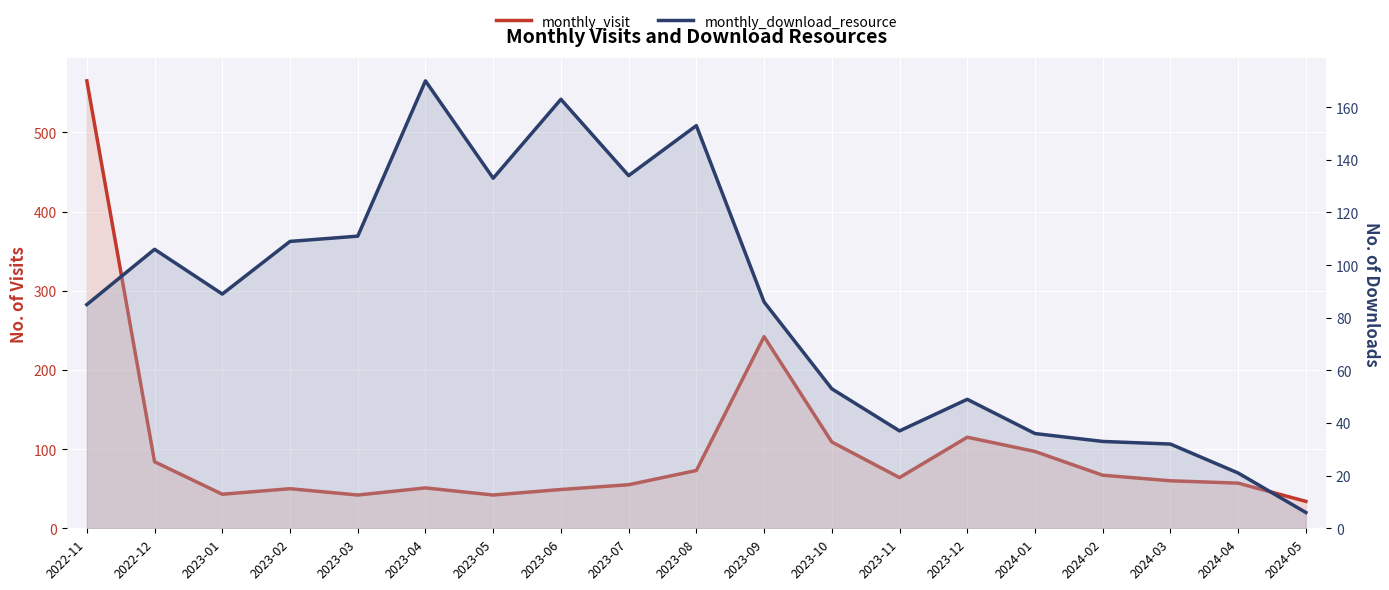

At which category does the chart reach its peak across all series?

2022-11